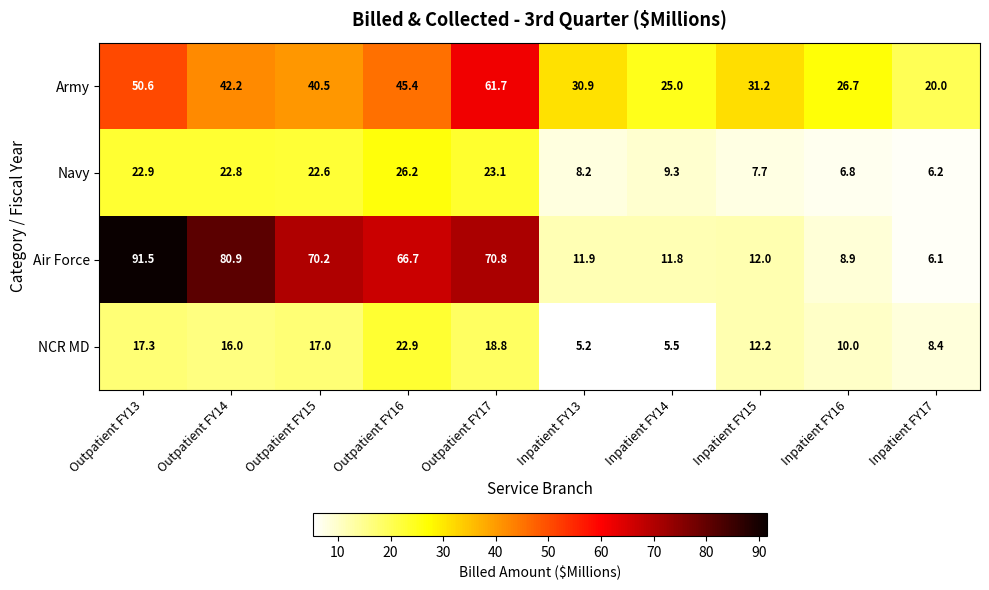

What is the difference between the second highest and minimum values in the Army series?

30.6